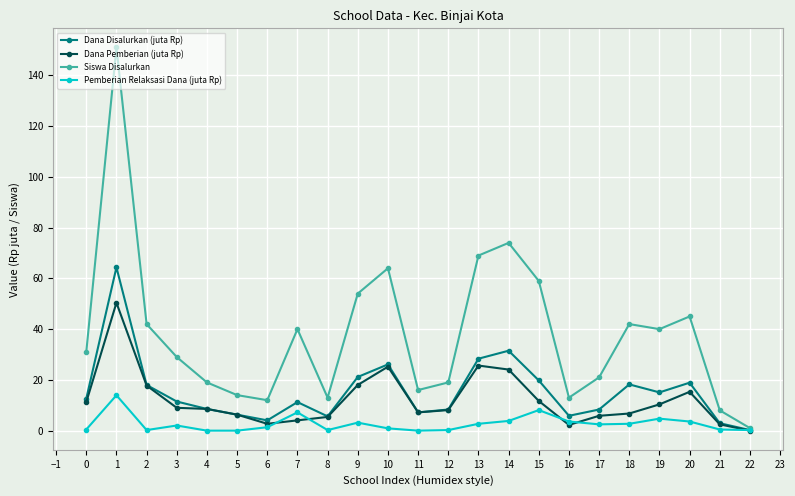

What is the difference between the second highest and second lowest values in the Dana Pemberian (juta Rp) series?

23.4